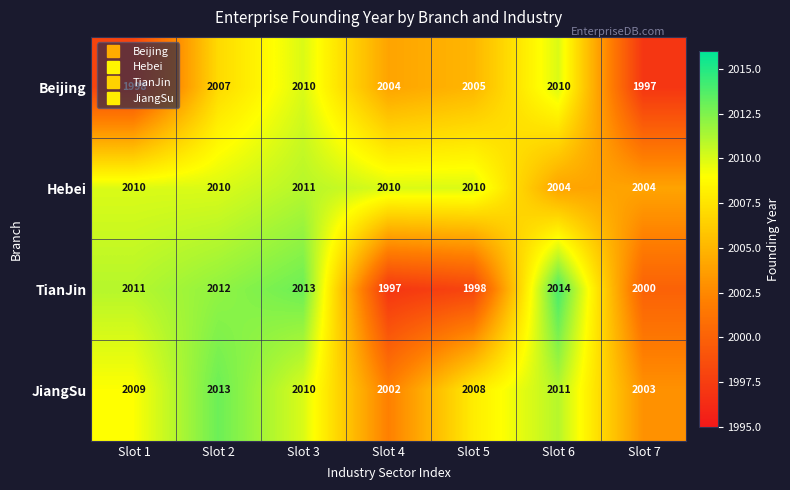

What is the total value across all series at Slot 6?

8039